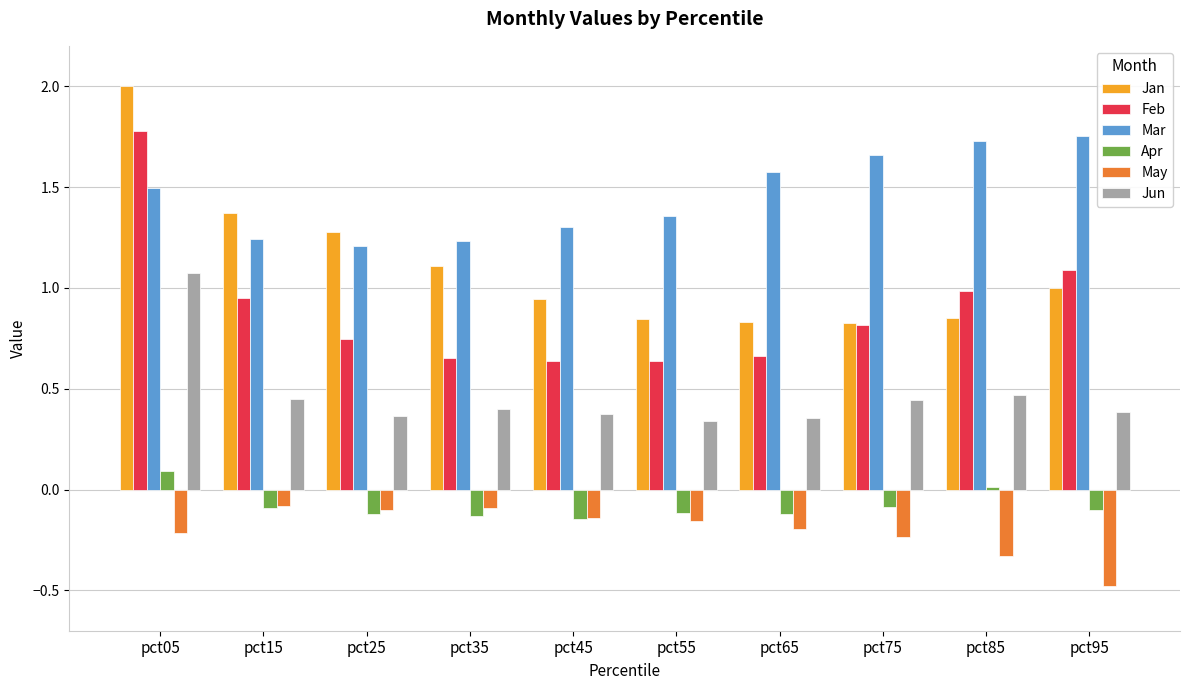

What is the total value across all series at pct25?

3.4